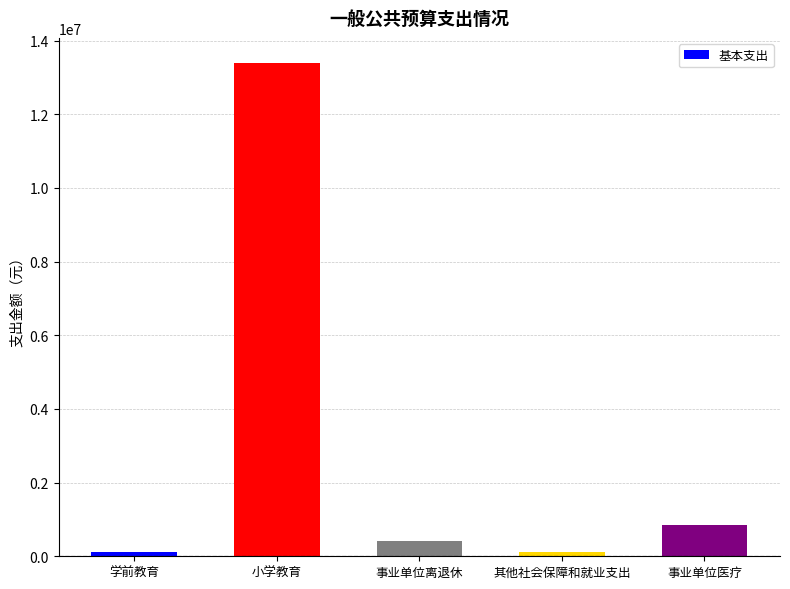

At which label is the value closest to 6753261?

事业单位医疗